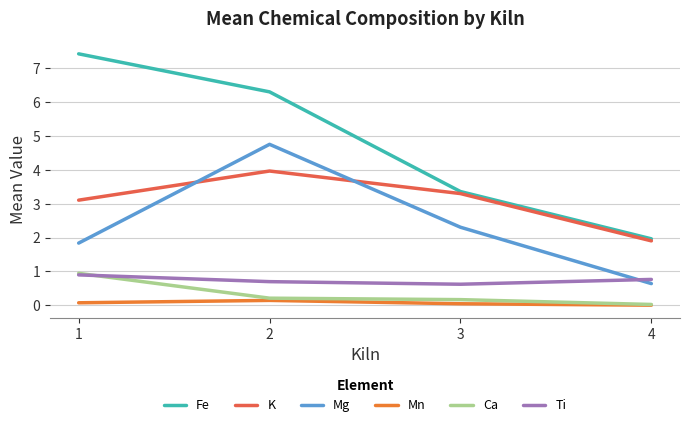

At which category does Mn reach its first local peak?

2